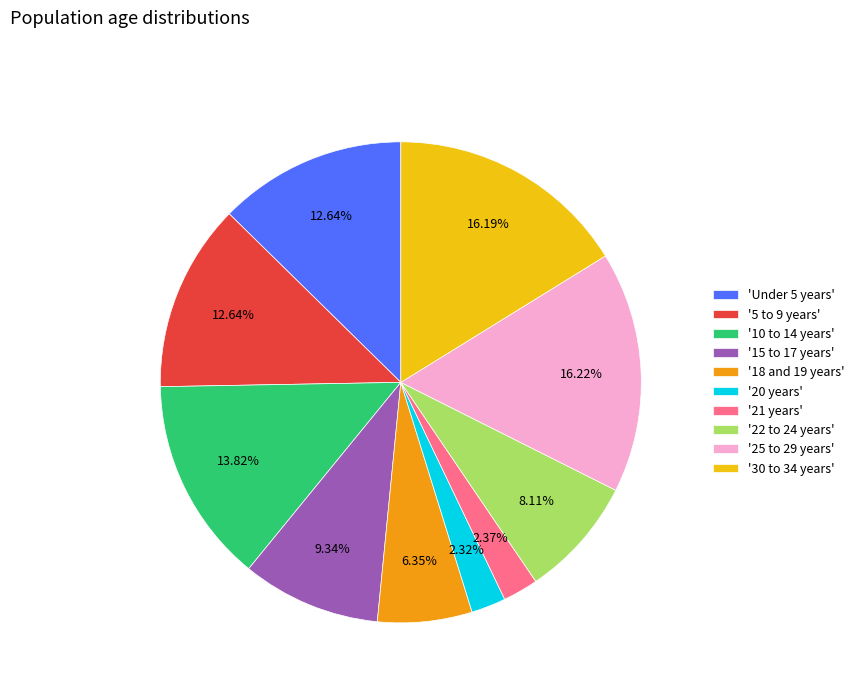

Between '15 to 17 years' and '20 years', which is larger?

'15 to 17 years'